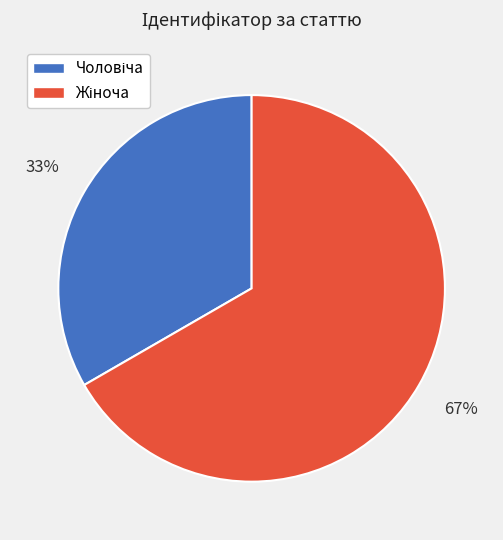

Does any single category account for the majority?

Yes